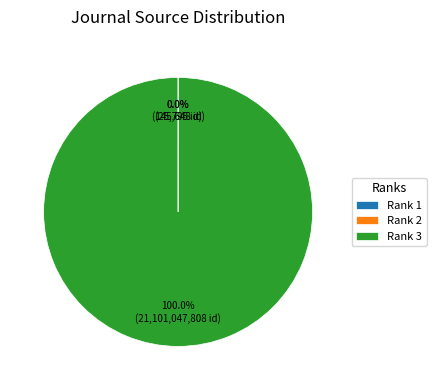

What is the largest slice in the pie chart?

Rank 3